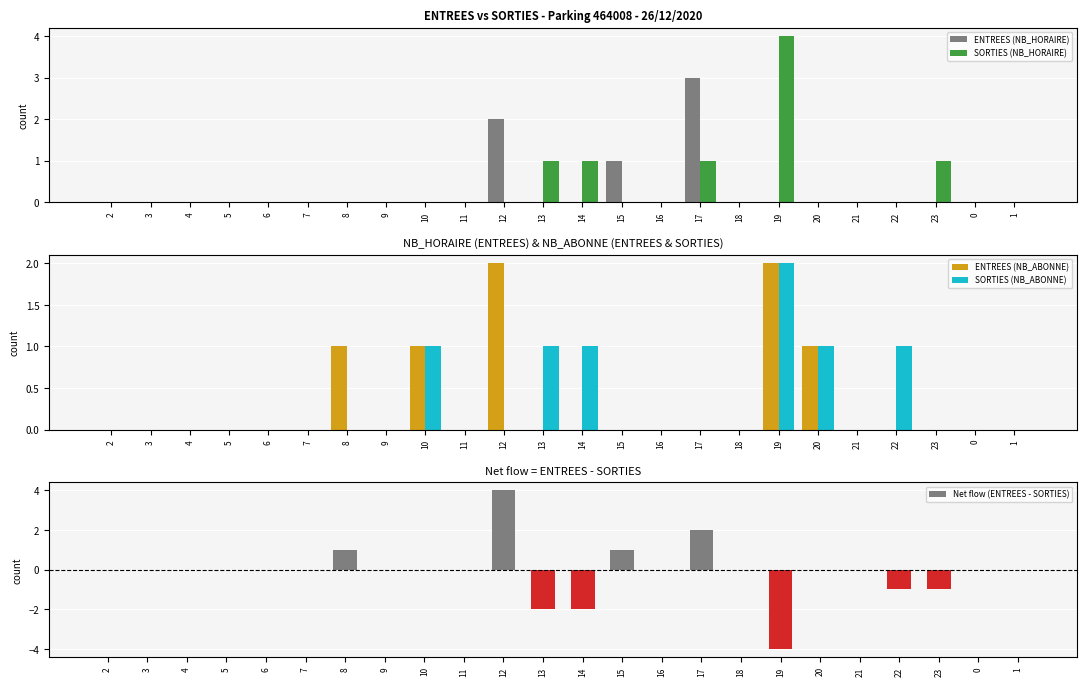

At which label is Net flow (ENTREES - SORTIES) closest to 0?

2